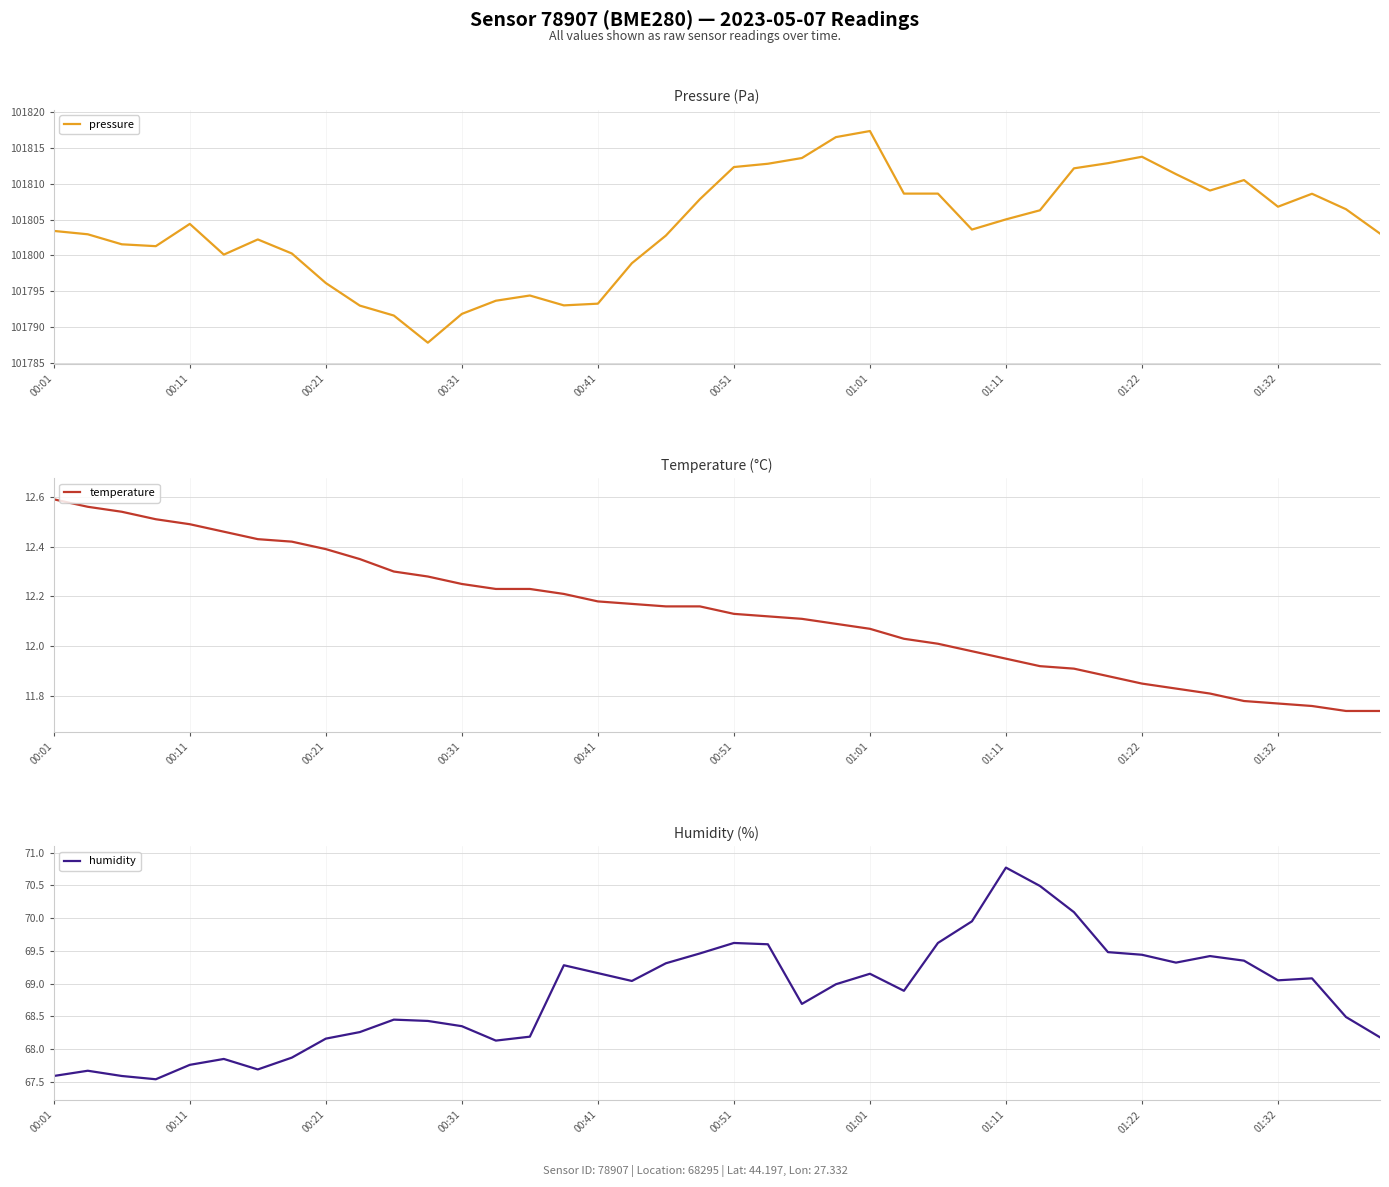

True or false: humidity and temperature intersect in this chart.

False